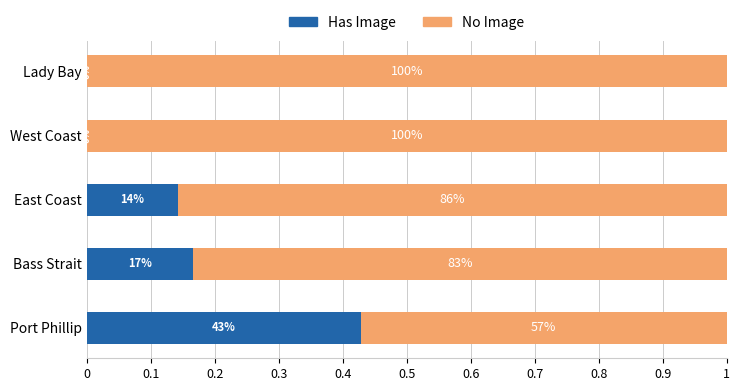

What are all the series names shown in the legend?

Has Image, No Image